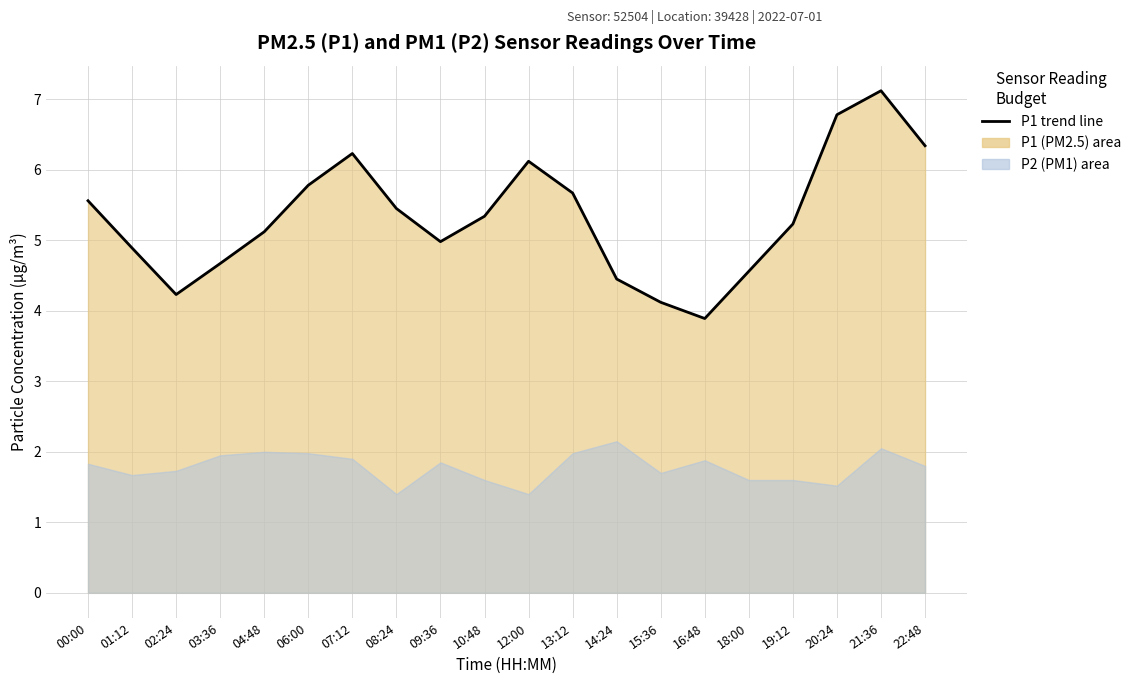

At which category does the chart reach its minimum across all series?

16:48